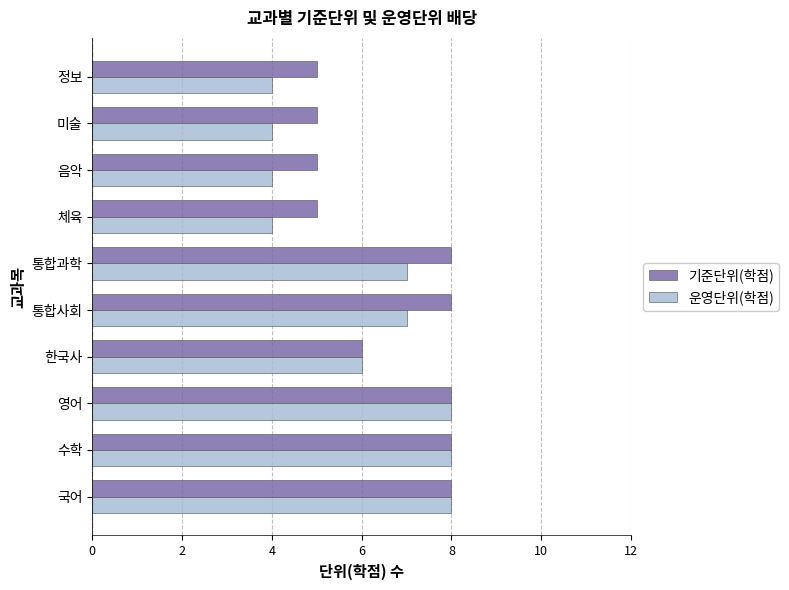

Which series has the largest total across all categories?

기준단위(학점)